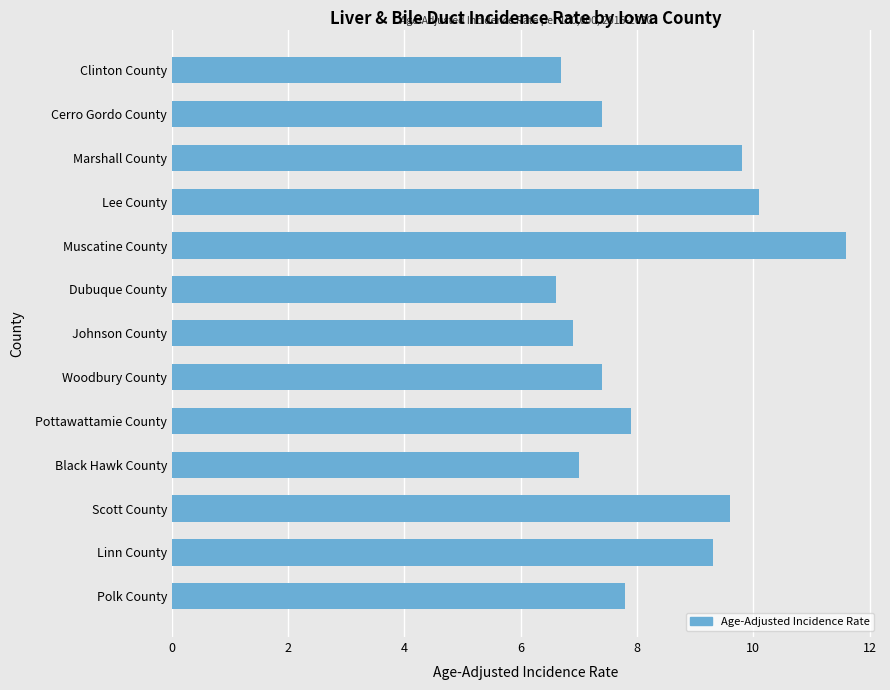

What is the average value?

8.3